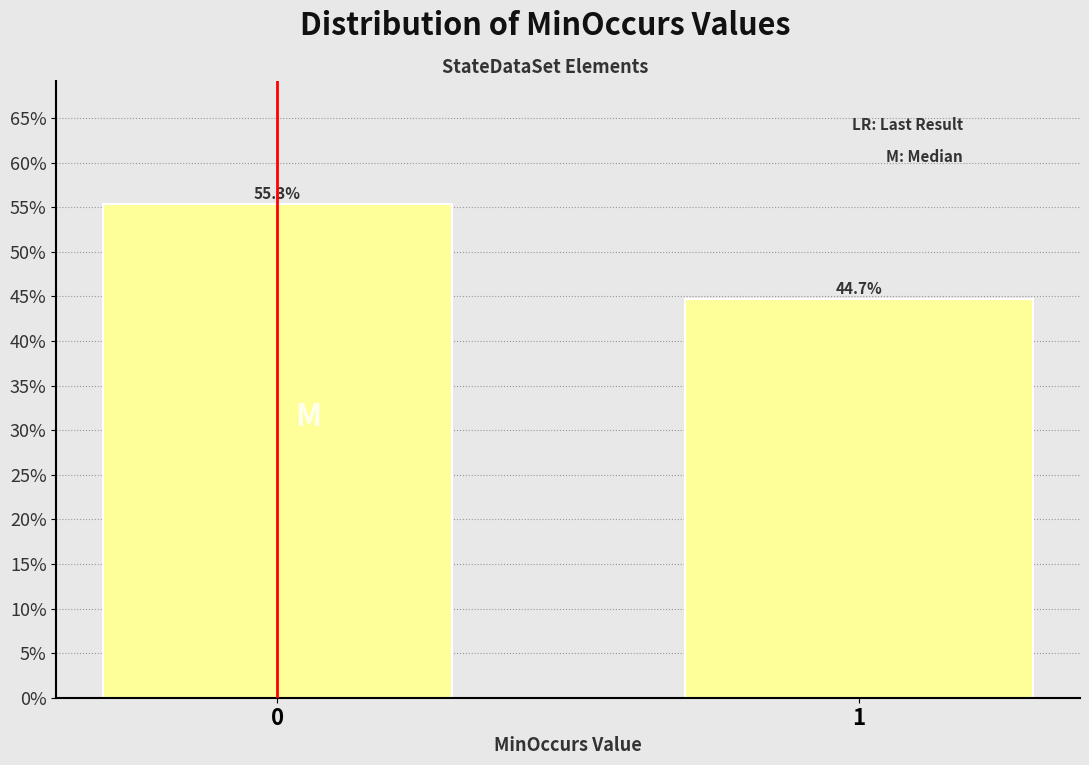

Reading left to right, transcribe all the data shown in this chart.

55.3	44.7